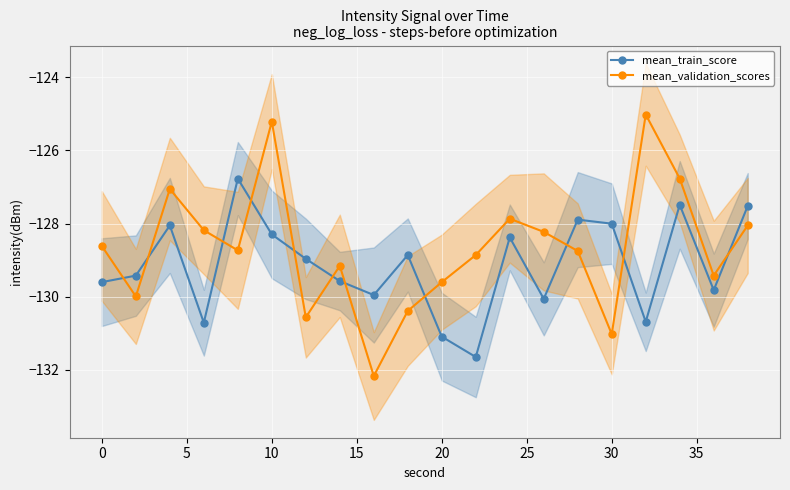

How many data points in mean_train_score are less than -128?

16